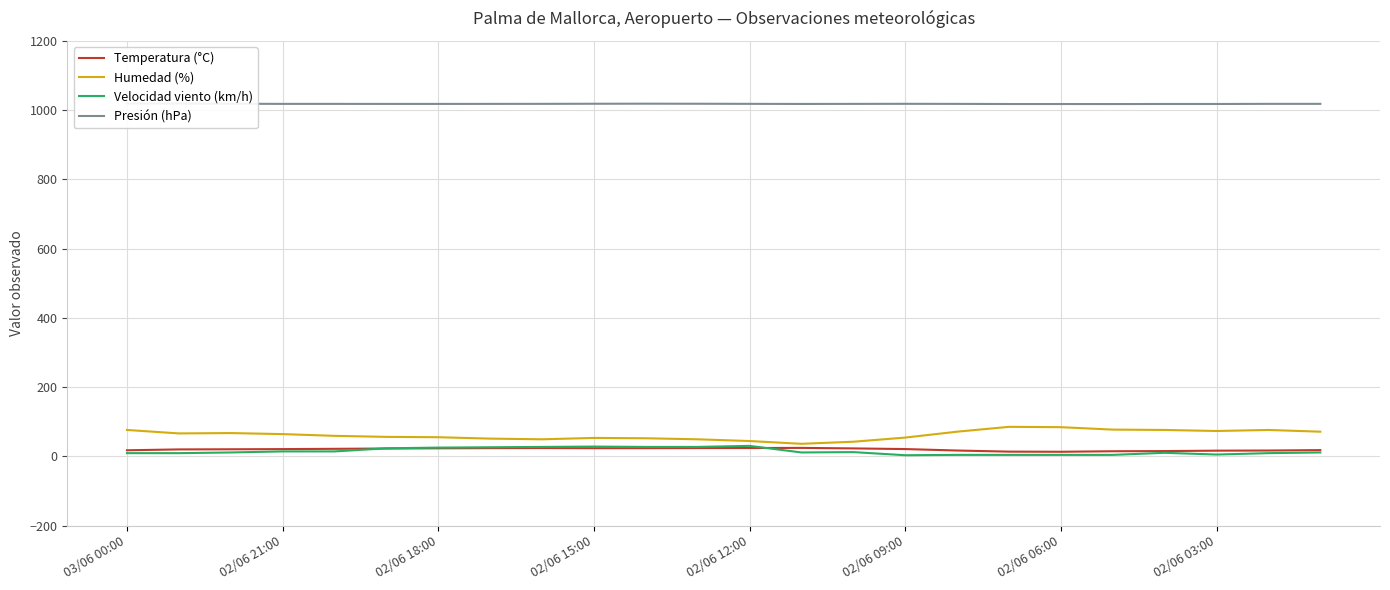

What value does the Presión (hPa) series have at 10?

1018.3